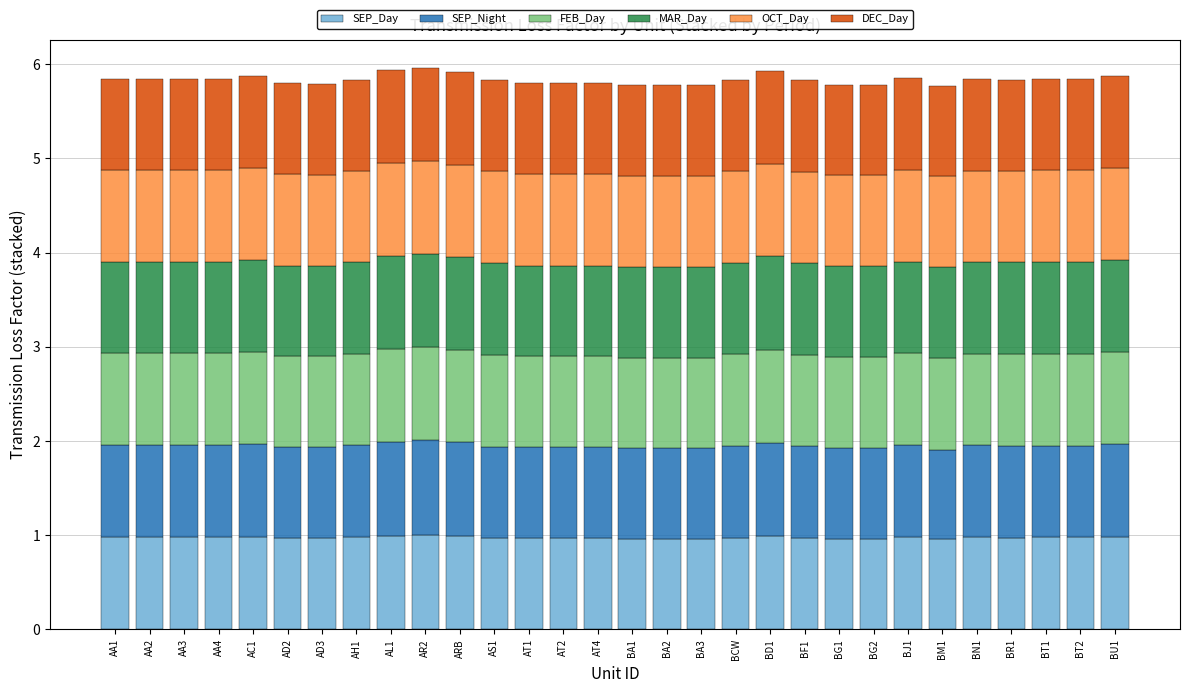

The SEP_Day series shows 0.2 at AC1. True or false?

False